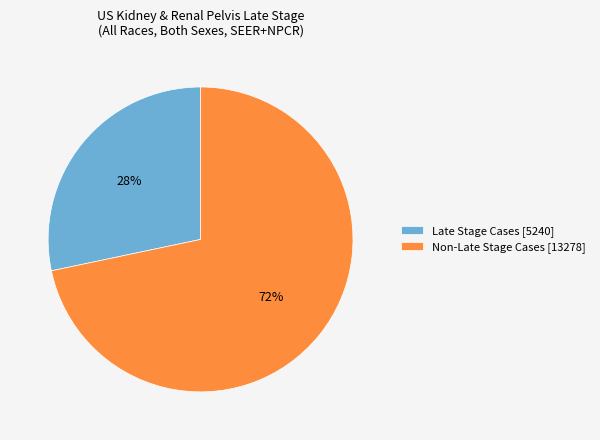

Rank the categories by value from highest to lowest.

Non-Late Stage Cases [13278], Late Stage Cases [5240]